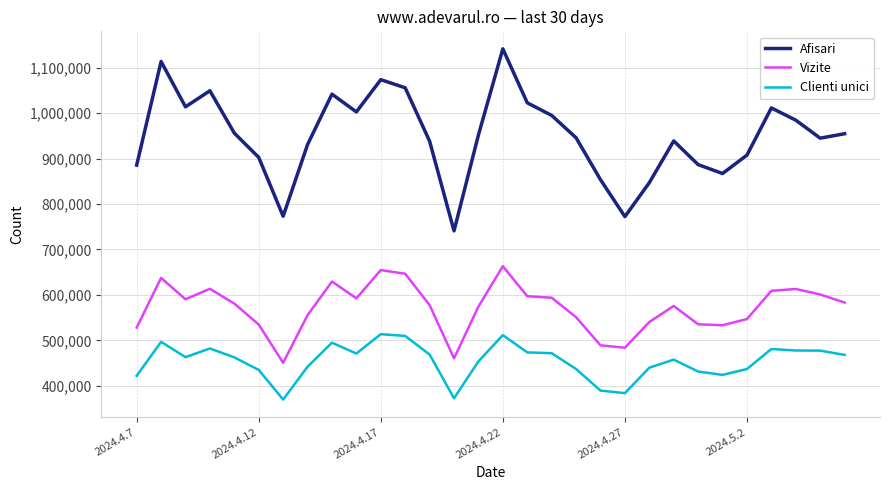

What is the difference between the maximum and minimum values in the Afisari series?

400084